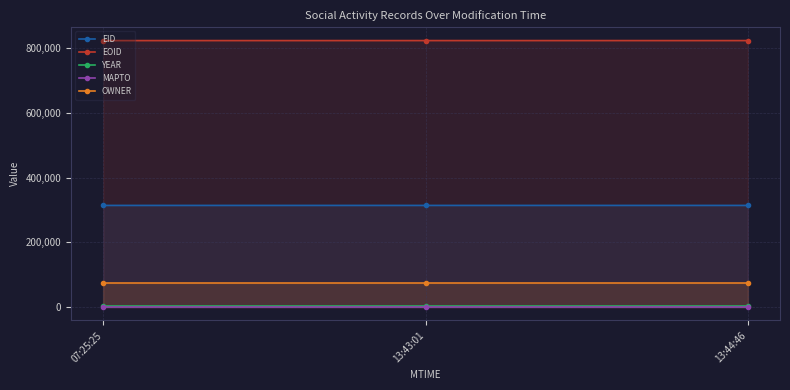

Is the value of EID at 13:44:46 greater than the value of MAPTO at 13:44:46?

Yes